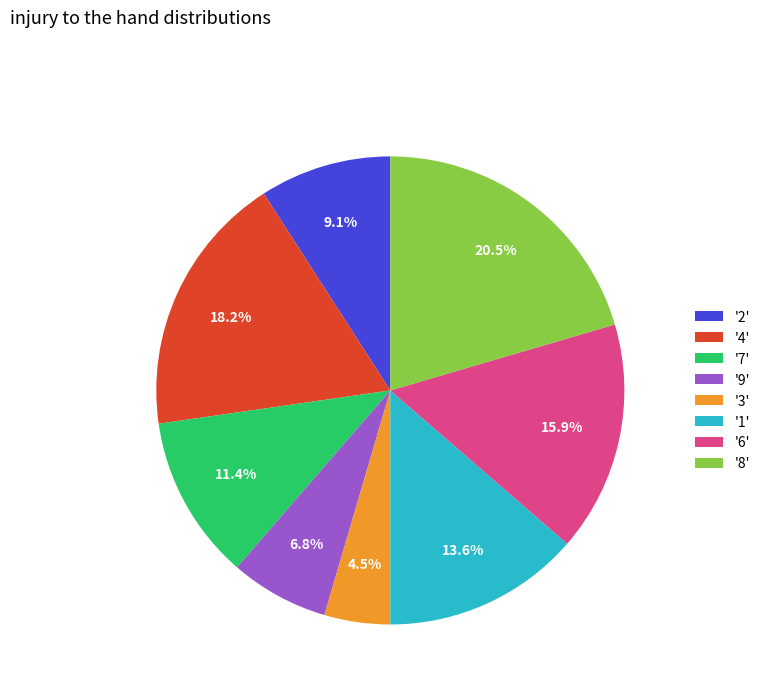

What is the total percentage of '4' and '9'?

25.0%